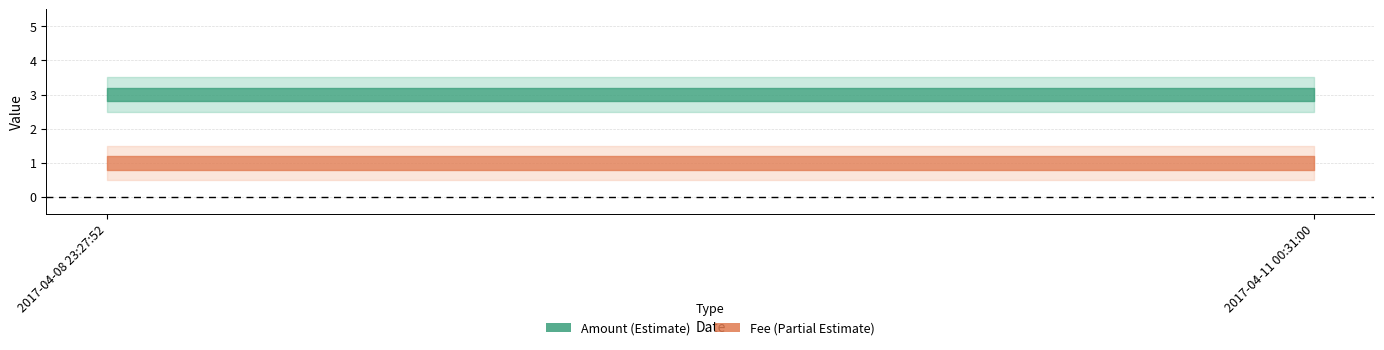

How many lines are shown in the chart?

2